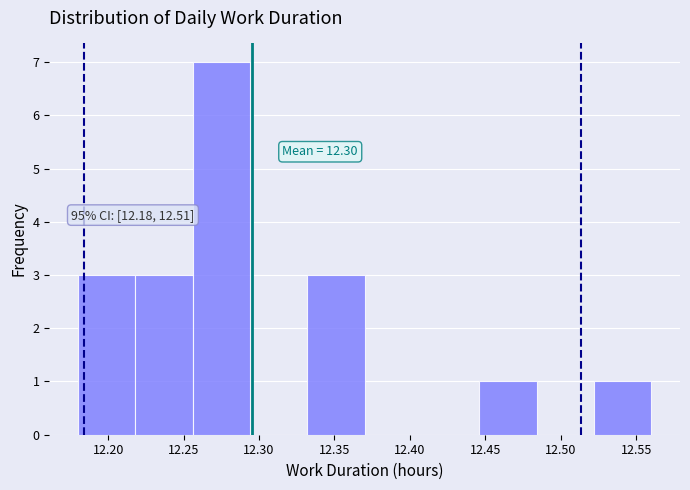

Which range on the x-axis has the tallest bar?

12.256 to 12.294